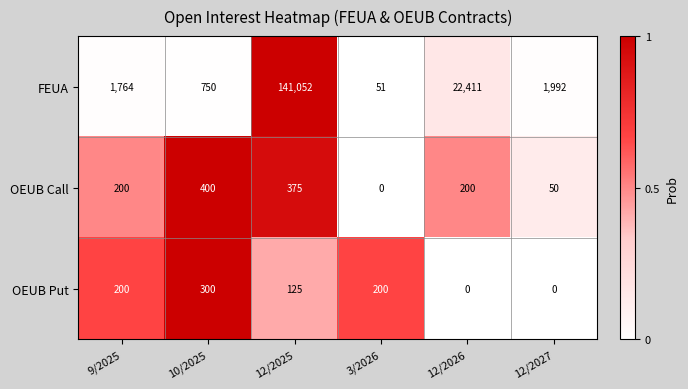

At 12/2027, list the series in order from smallest to largest.

OEUB Put, OEUB Call, FEUA